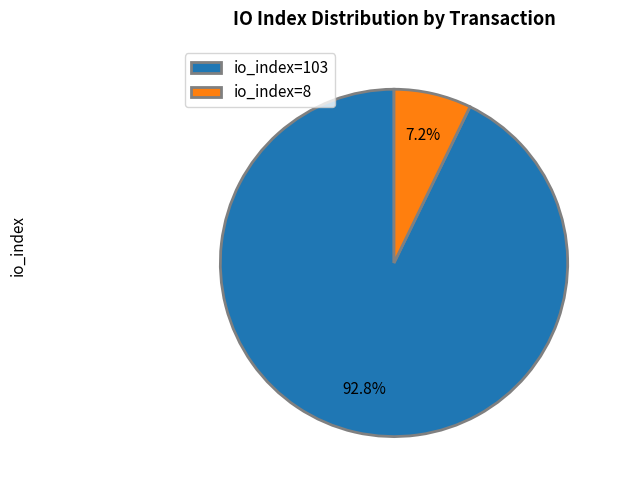

To the nearest percent, what percentage of the pie is io_index=8?

7%